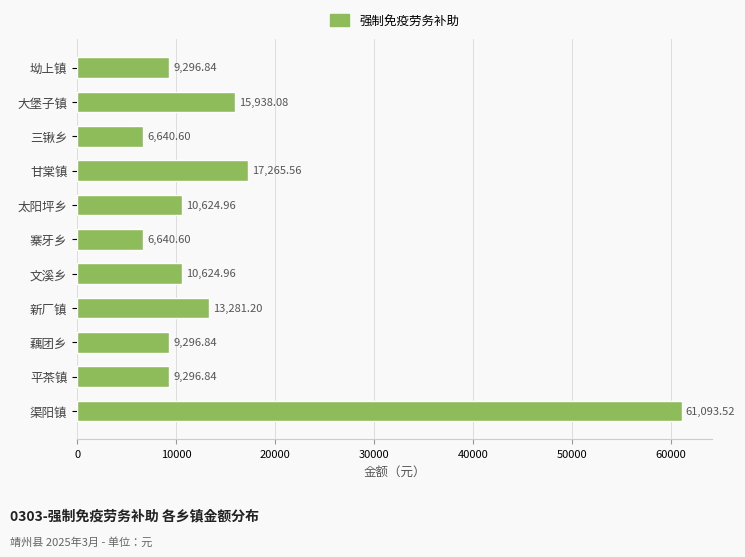

What is the label of the 11th bar from the bottom?

坳上镇